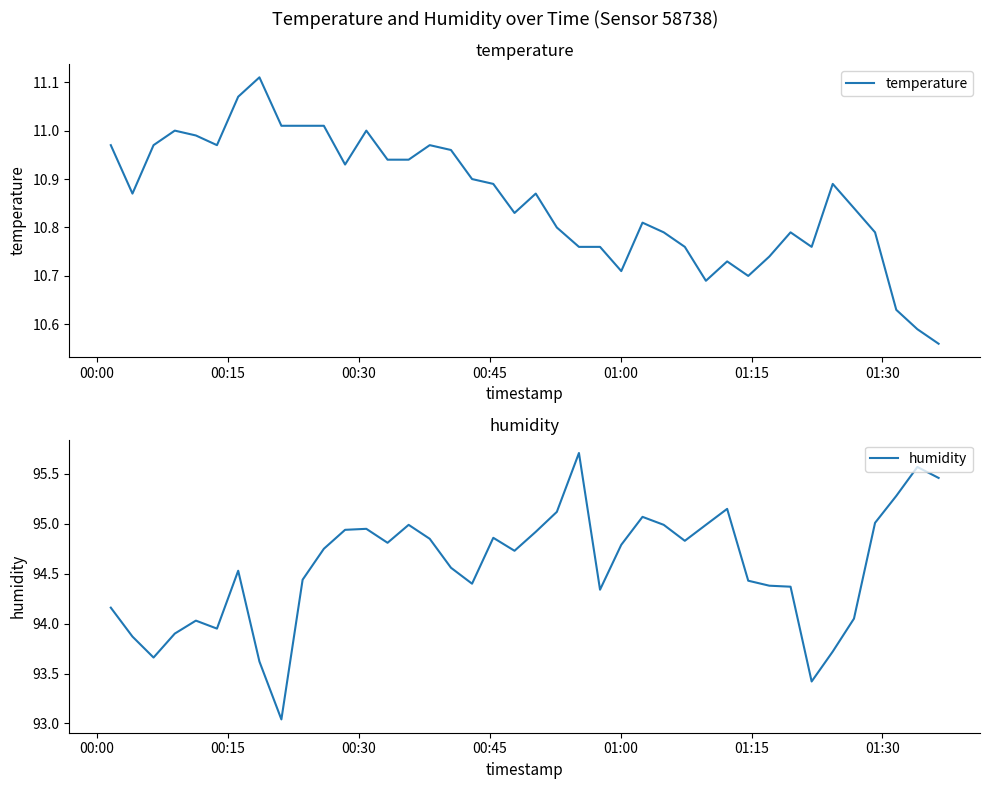

Is this an area chart (filled region under the line)?

No